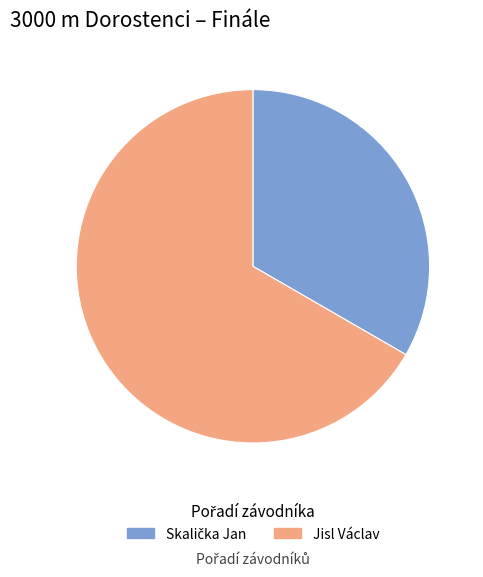

Count the number of slices in the pie.

2